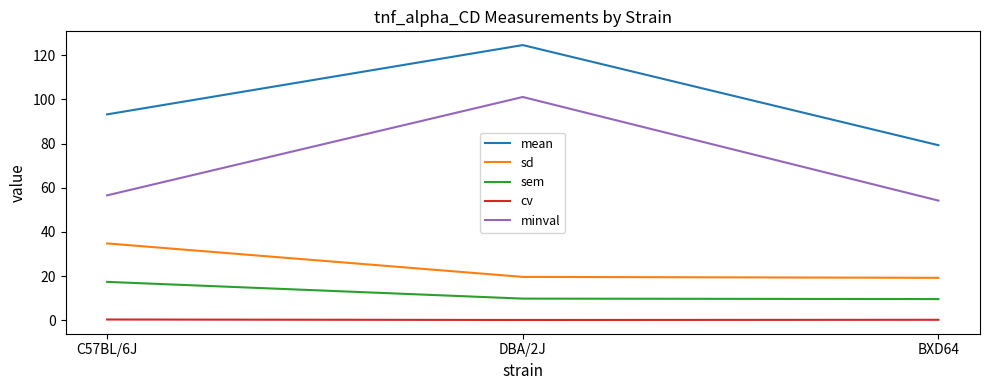

What is the average value of the cv series?

0.3